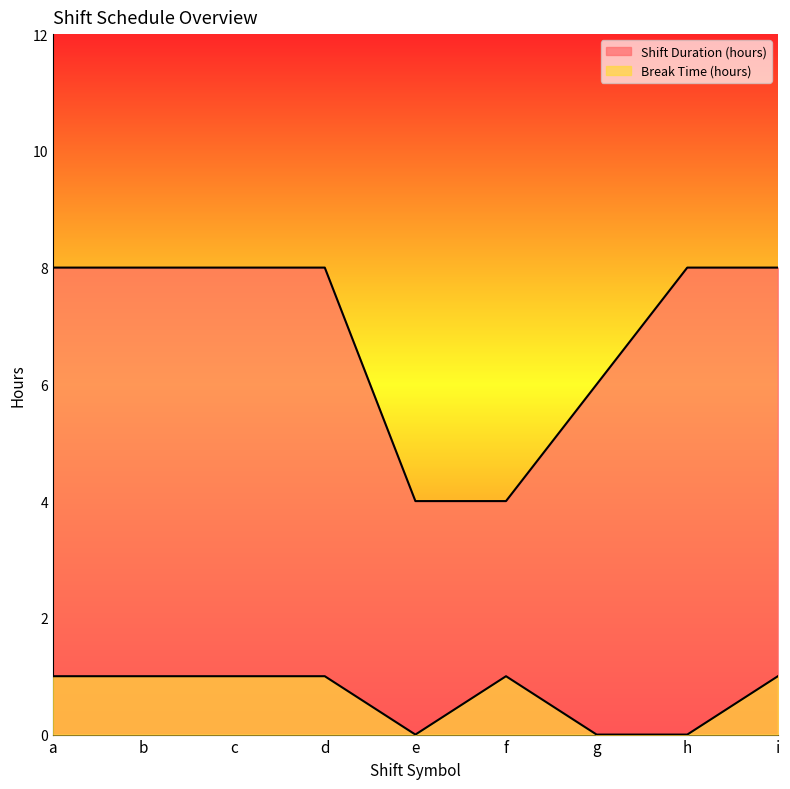

Which category has the highest value across all series?

b